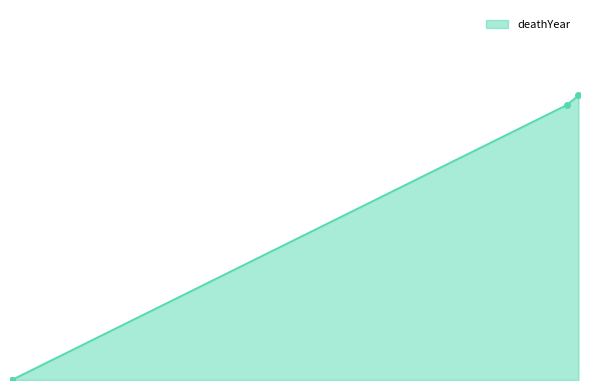

Rank the categories by value from lowest to highest.

Cannon_NE, Hemans_FD, Hemans_Felicia, Ellenberger_SB1